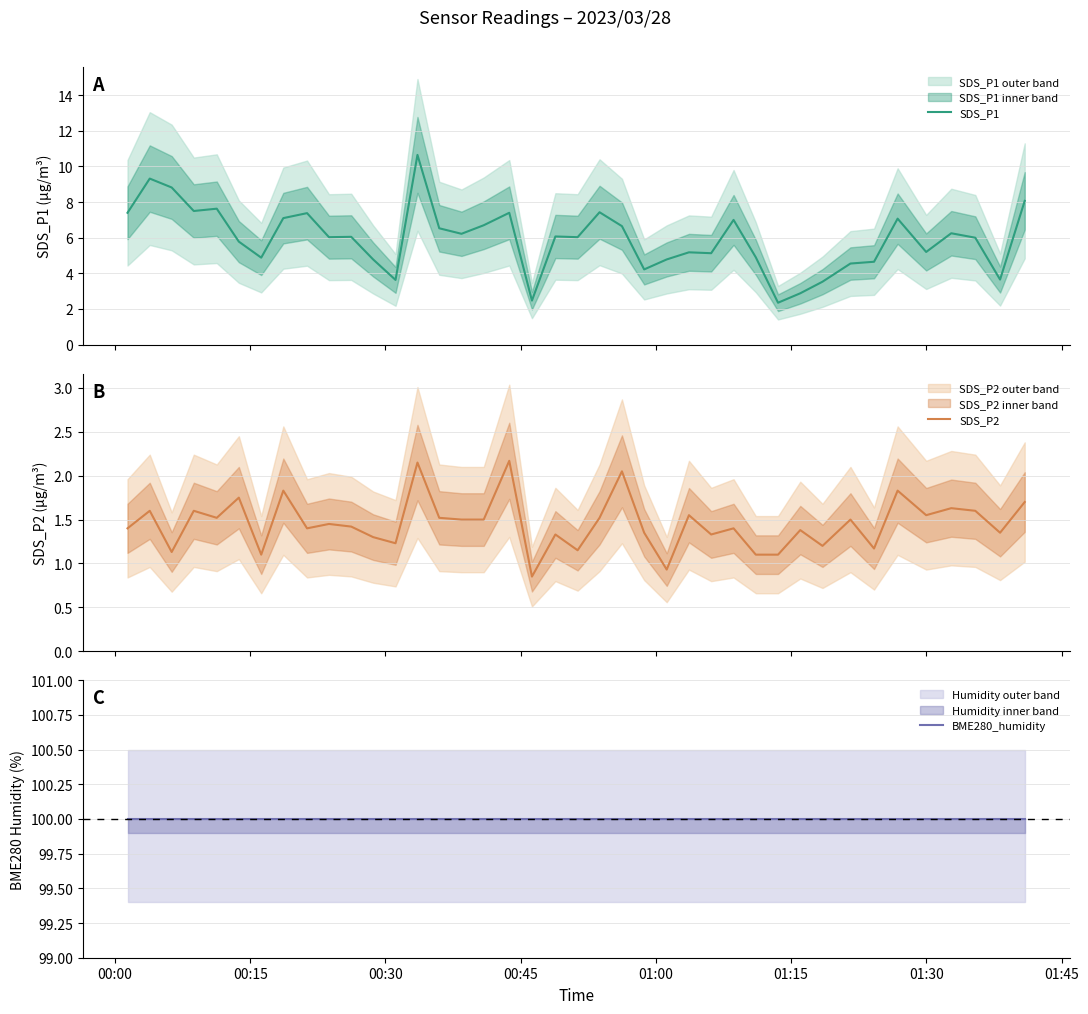

What is the maximum value for SDS_P1?

10.7